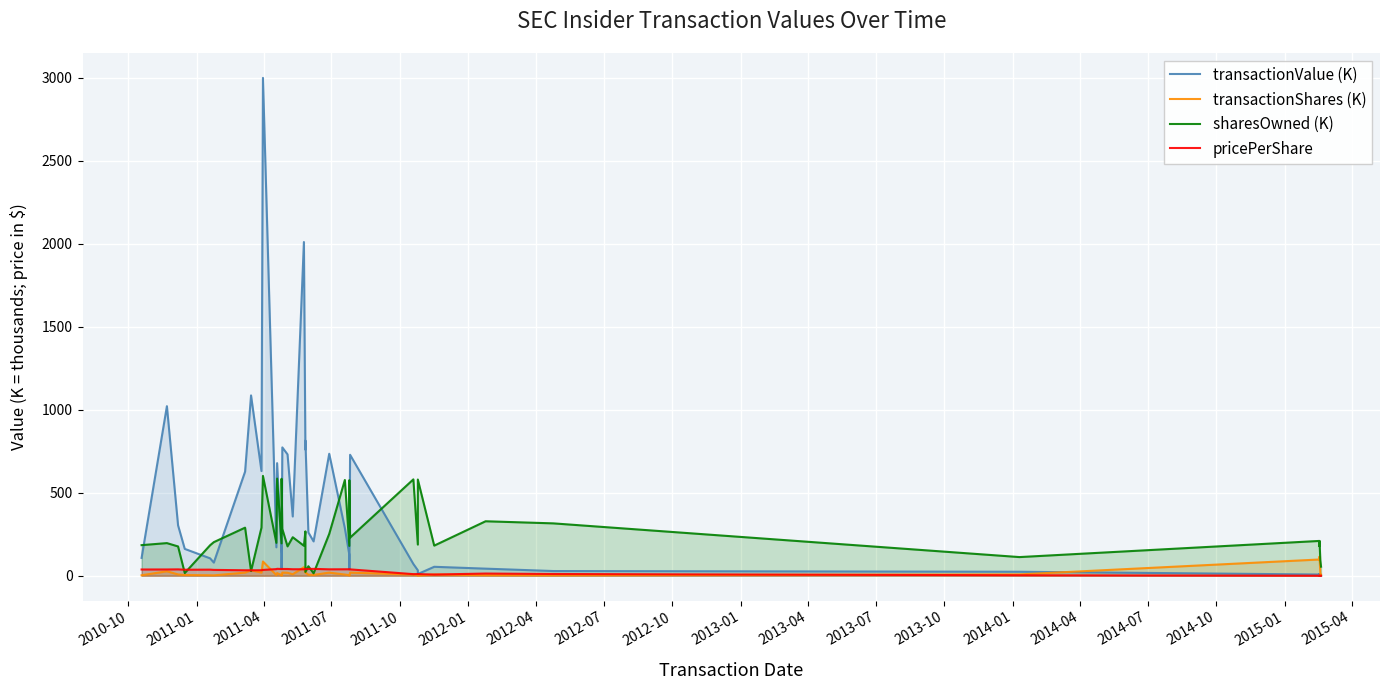

What is the difference between the transactionShares (K) values at 2014-01 and 2014-04?

18.0